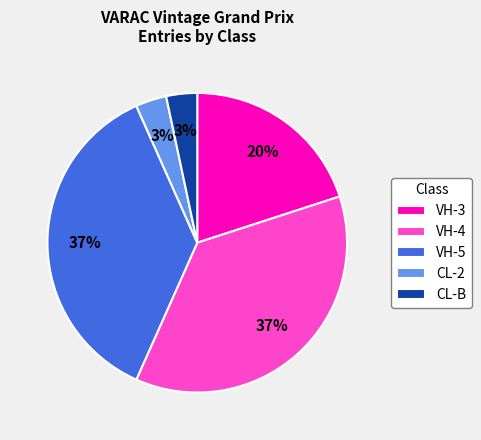

Does VH-5 account for over 50% of the chart?

No